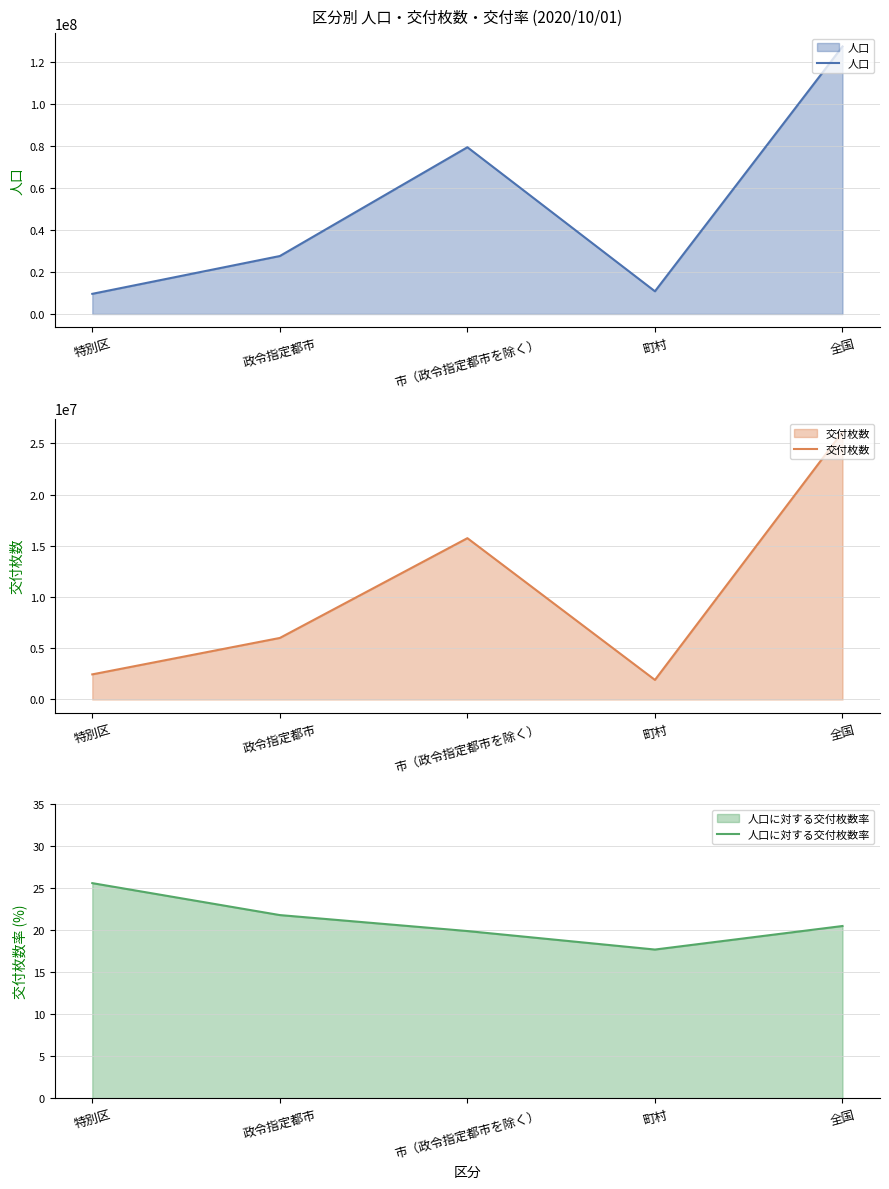

Rank the series at 政令指定都市 from lowest to highest value.

人口に対する交付枚数率, 交付枚数, 人口